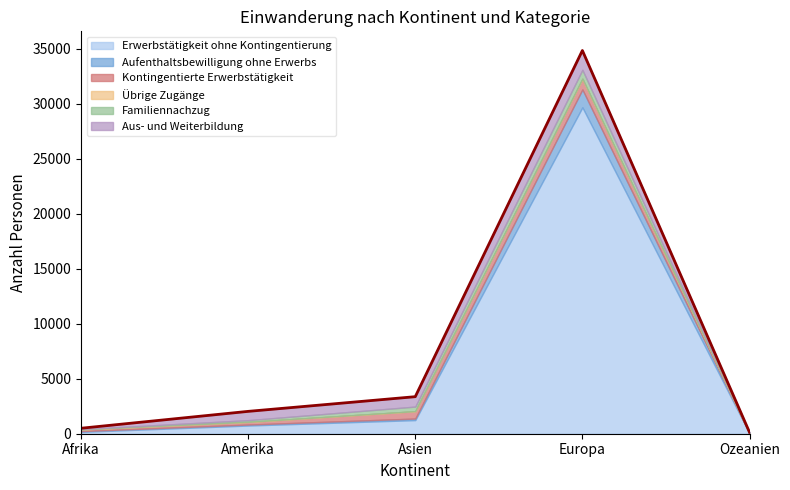

In Kontingentierte Erwerbstätigkeit, how many points are higher than both neighbors (excluding endpoints)?

1